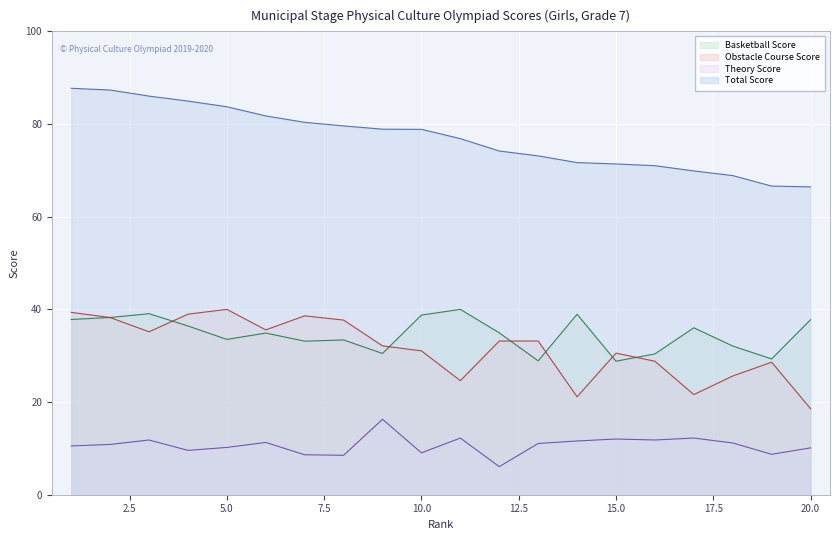

At 3, list the series in order from smallest to largest.

Theory Score, Obstacle Course Score, Basketball Score, Total Score